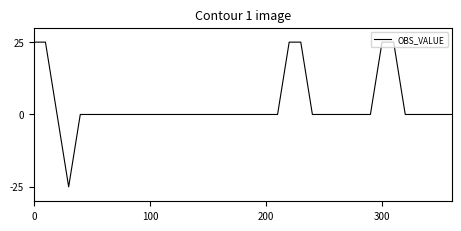

What is the greatest value displayed?

25